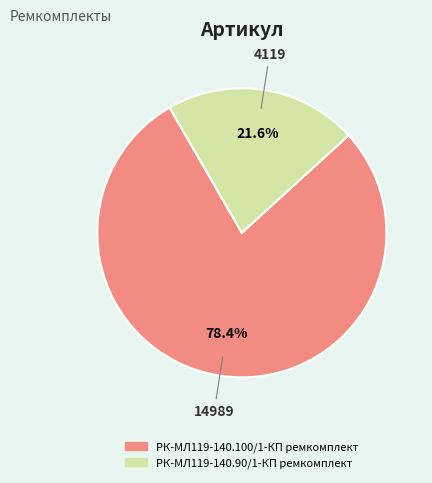

What is the total percentage of РК-МЛ119-140.90/1-КП ремкомплект and РК-МЛ119-140.100/1-КП ремкомплект?

100.0%